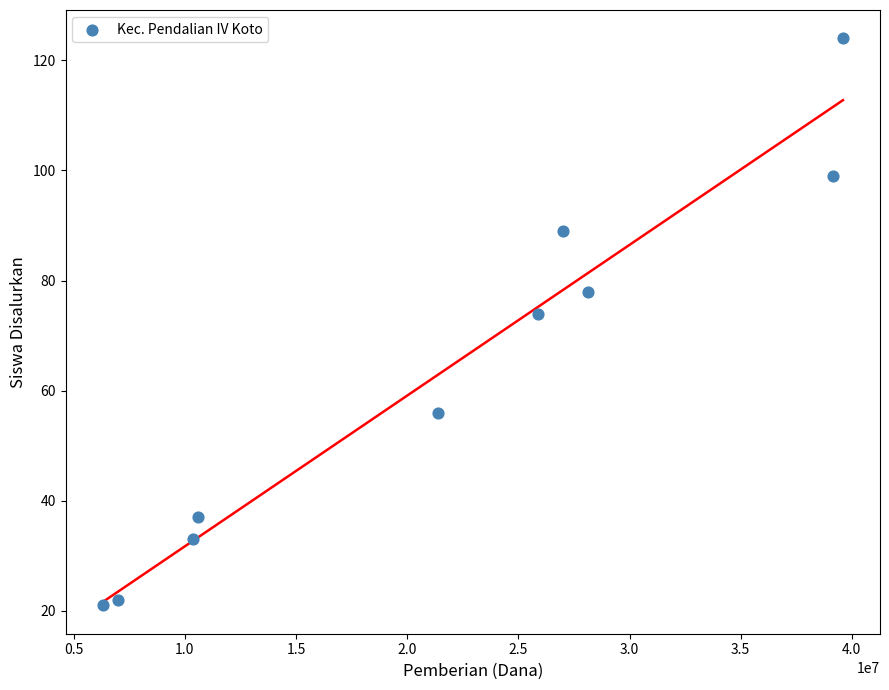

What is the range of X values (max minus min)?

33300000